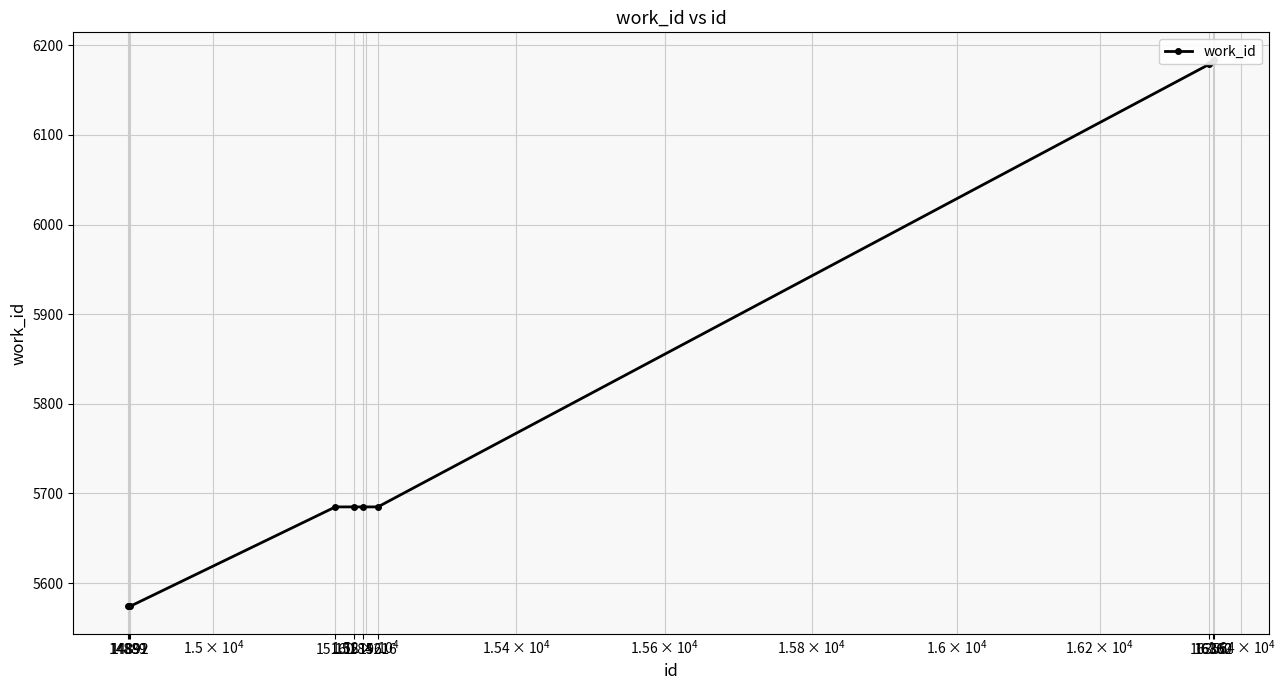

How many values are below 5685?

3